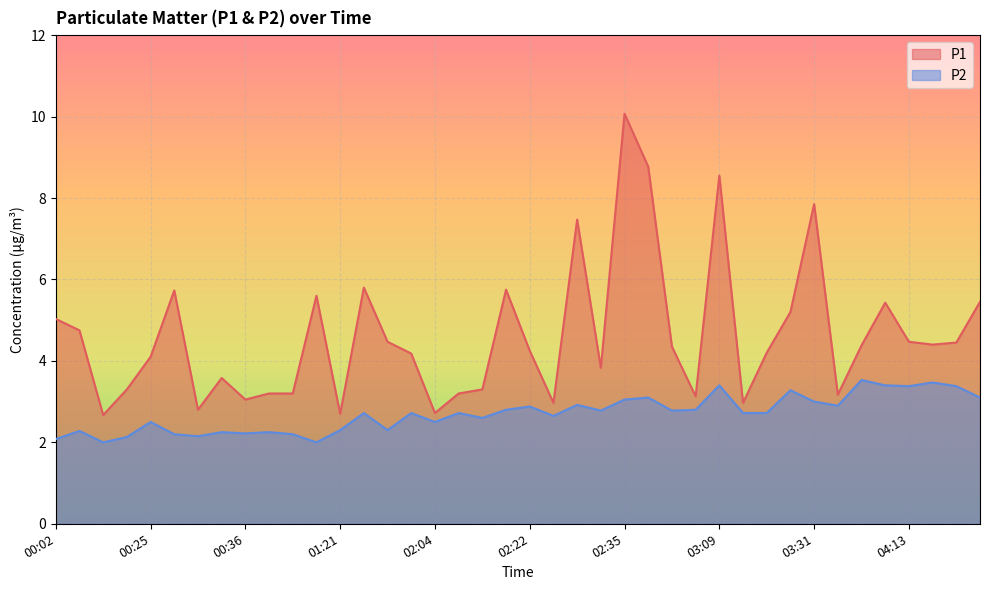

What is the label of the 15th point from the right?

02:38